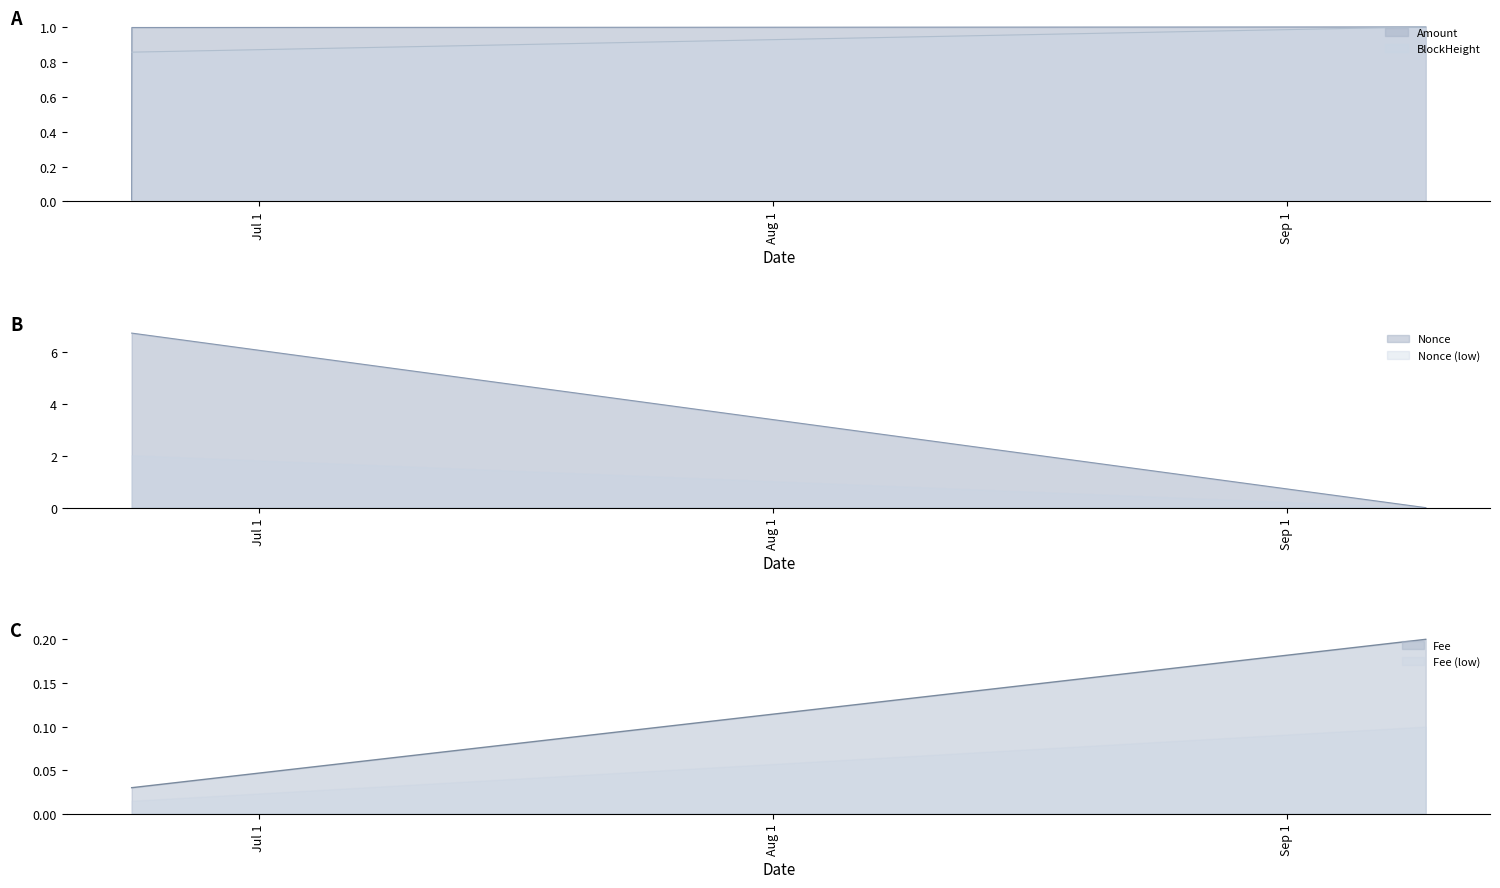

What is the sum of all Fee values?

0.3